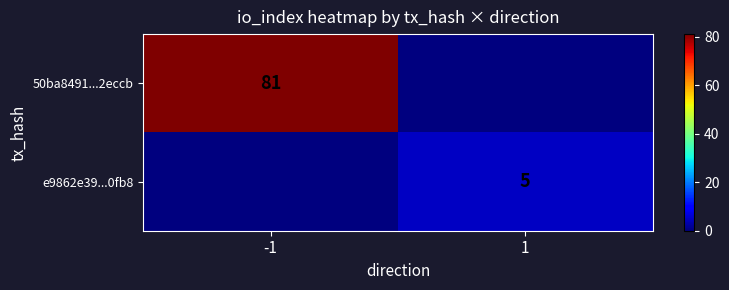

The value of 50ba8491...2eccb at -1 is 39. True or false?

False